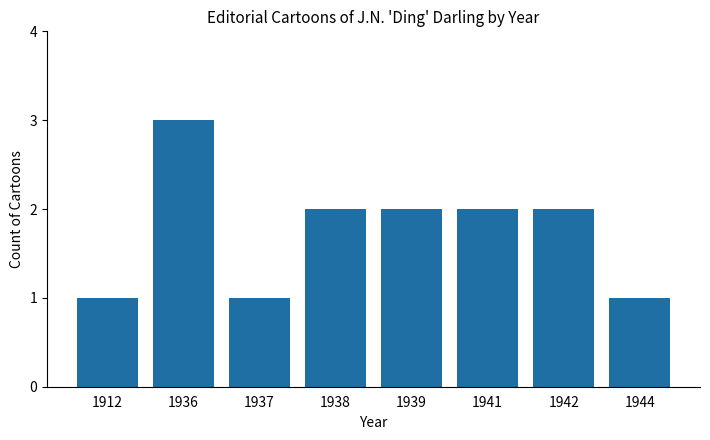

Is it true that the value at 1941 is 1?

False